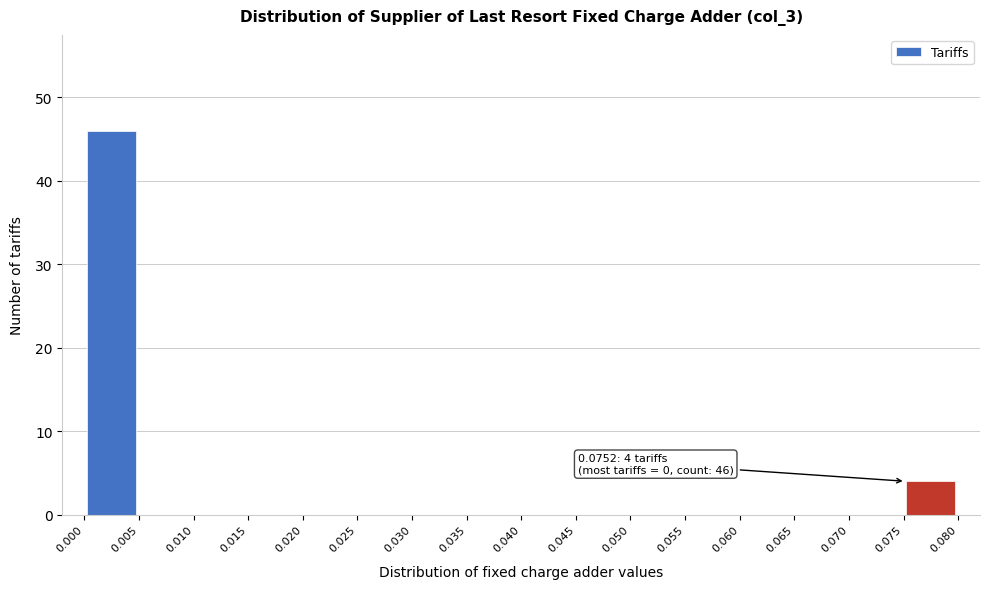

Which range on the x-axis has the tallest bar?

0.000 to 0.005